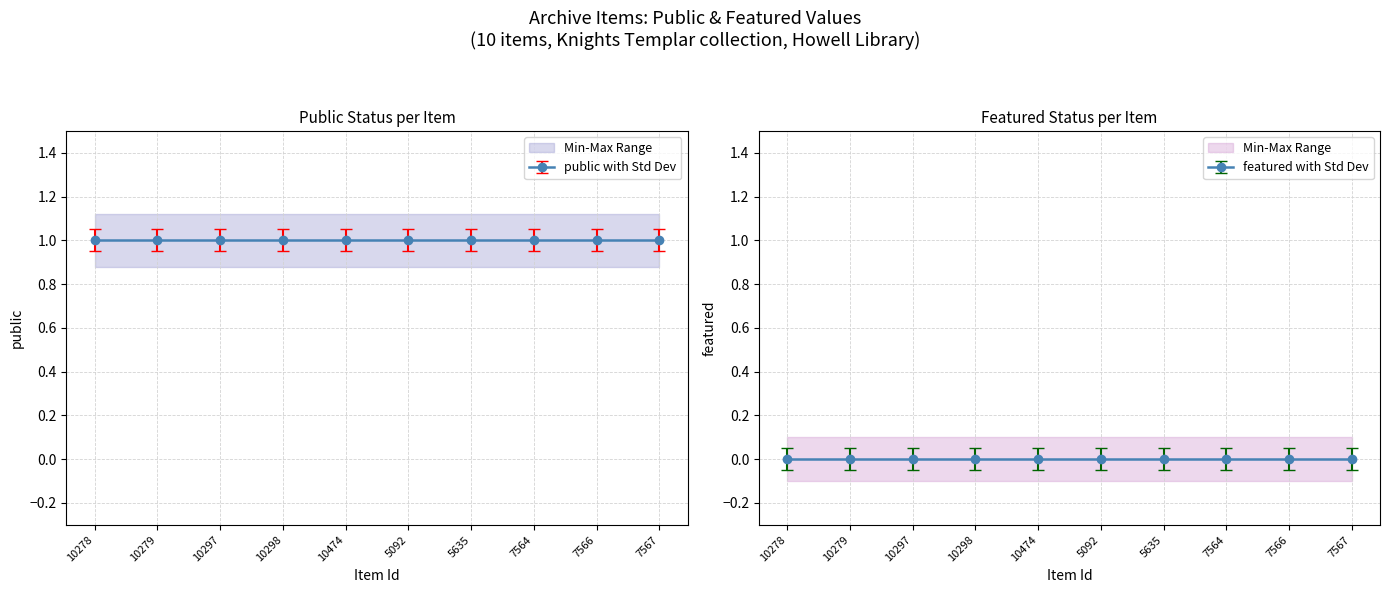

True or false: featured has a value of 0 at 7564.

True